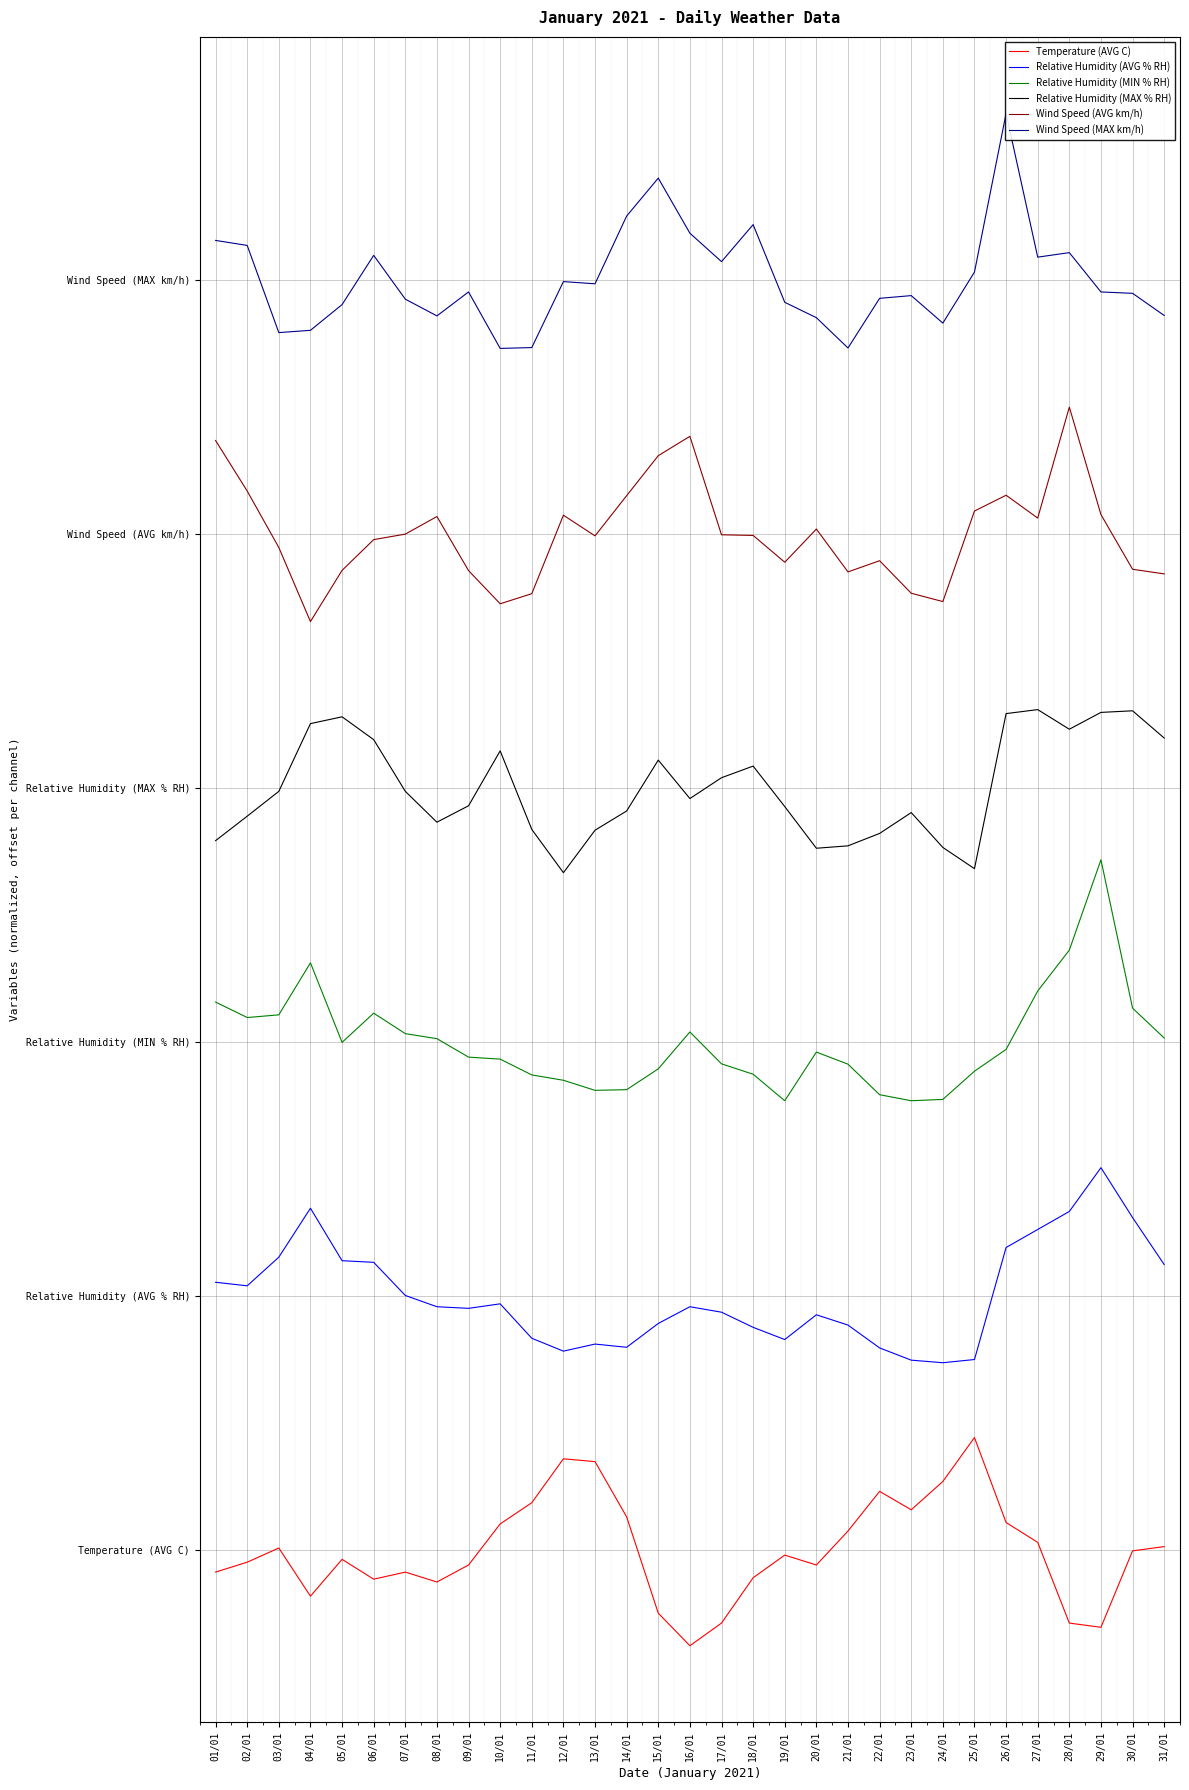

Is this an area chart (filled region under the line)?

No